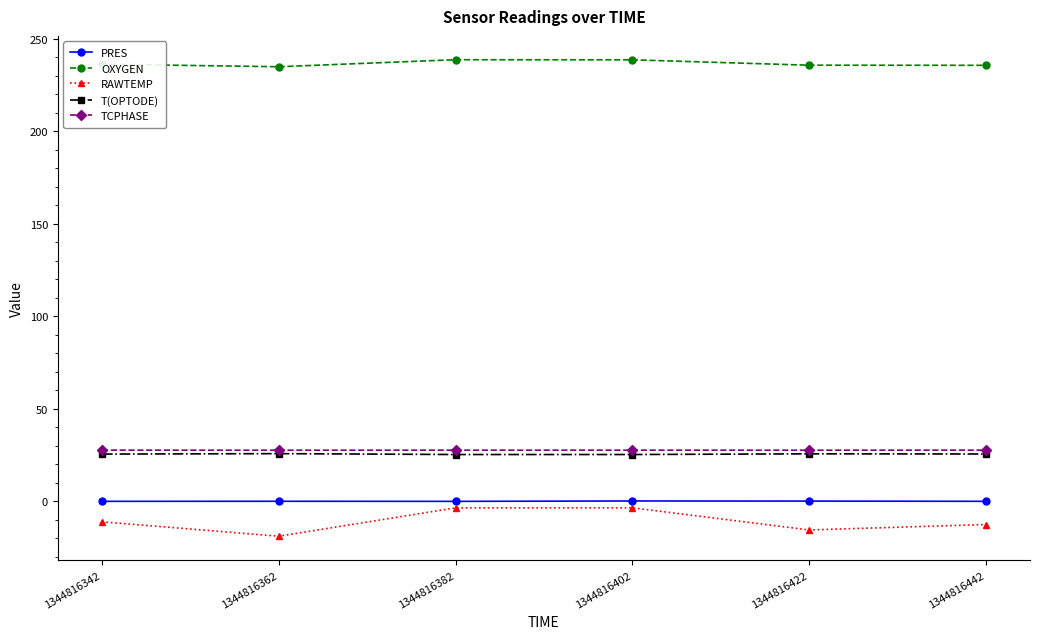

At how many categories does at least one series exceed 60?

6